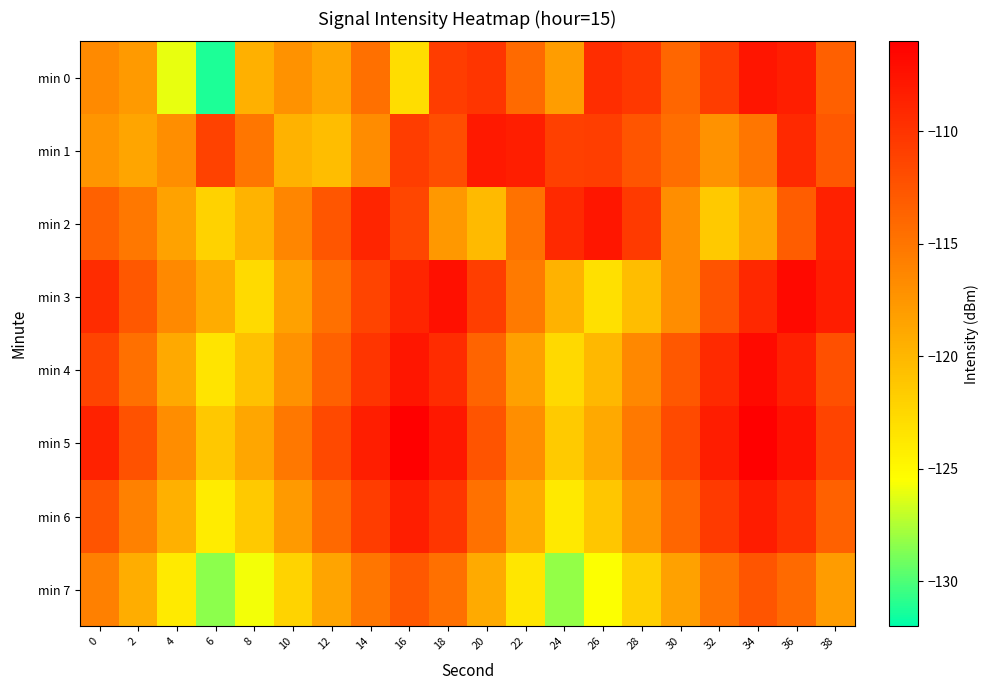

At which category is the sum across all series the highest?

36